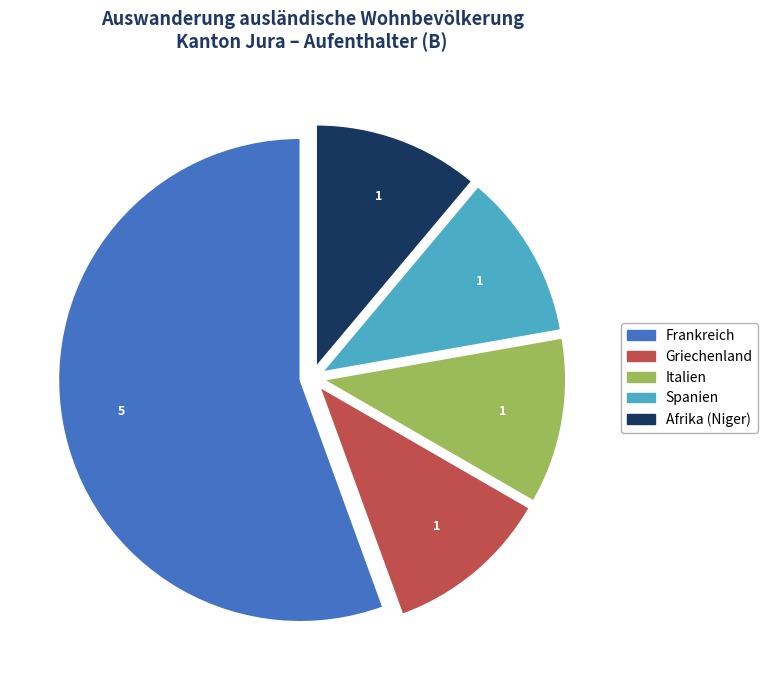

Is there a majority slice in this chart?

Yes